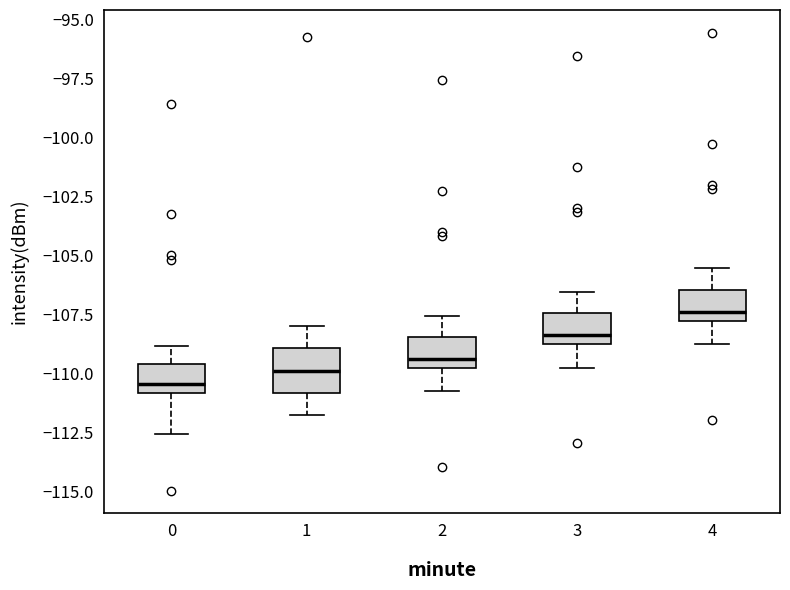

Where does the median line of the box at x = 3 sit on the y-axis? The values are not printed on the chart, so give them approximately, as read against the axis.

-108.5